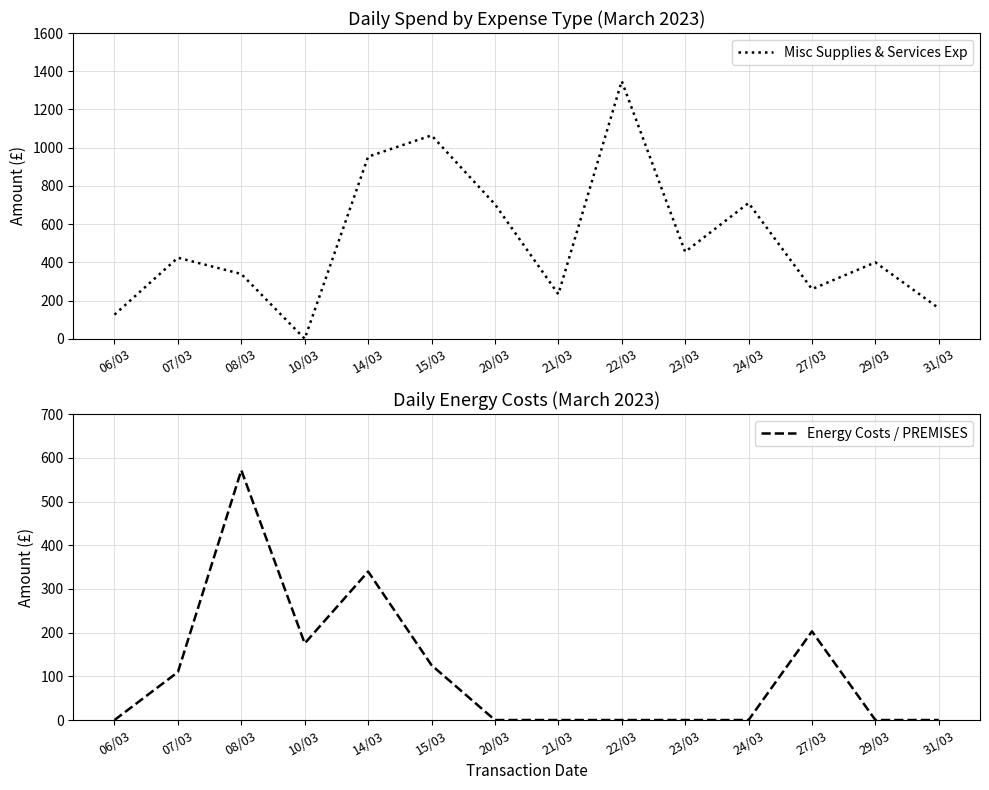

What are all the series names shown in the legend?

Misc Supplies & Services Exp, Energy Costs / PREMISES